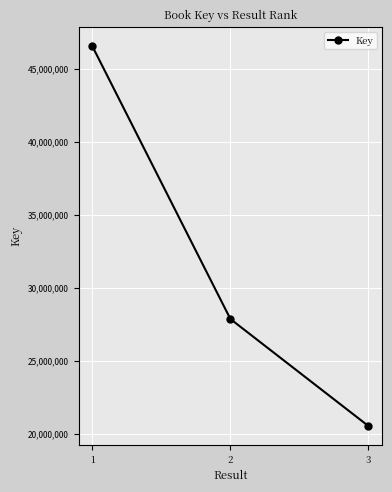

Which label corresponds to the largest value in the chart?

1